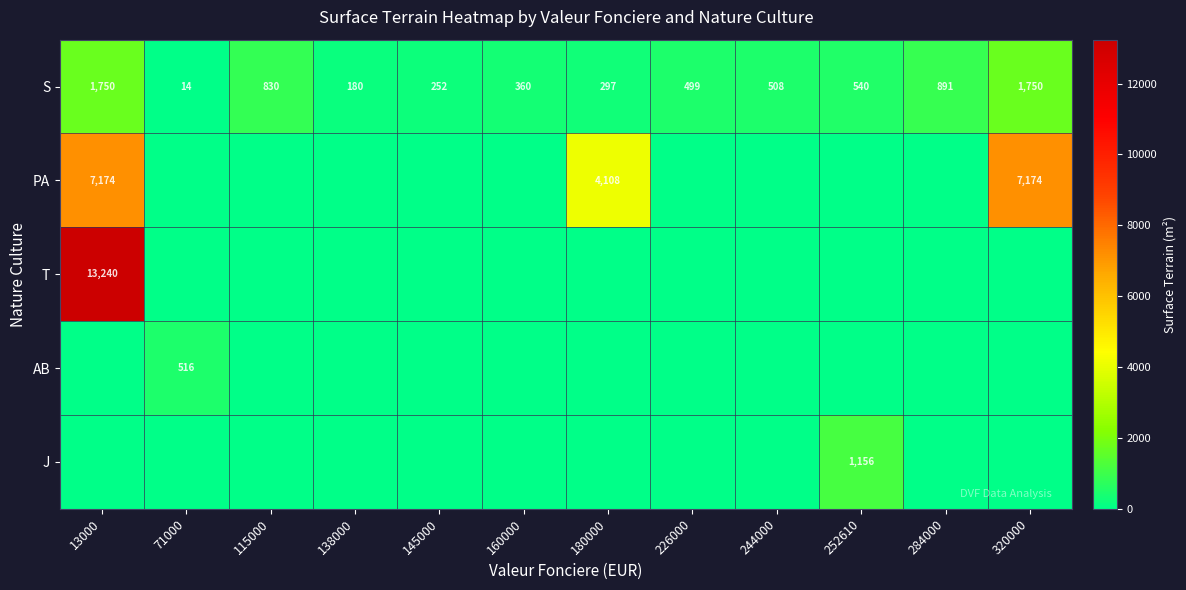

At which label is S closest to 882?

284000